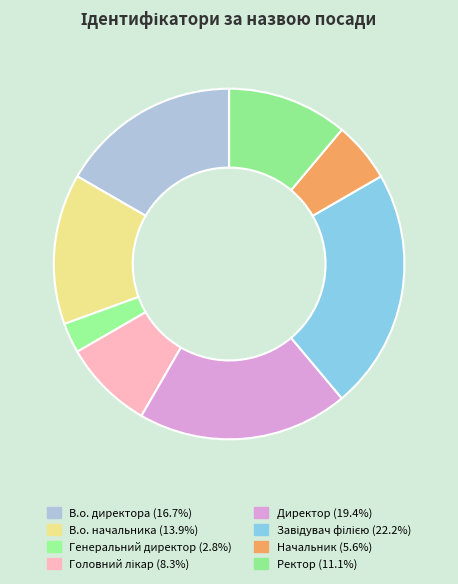

How many segments does this pie chart have?

8